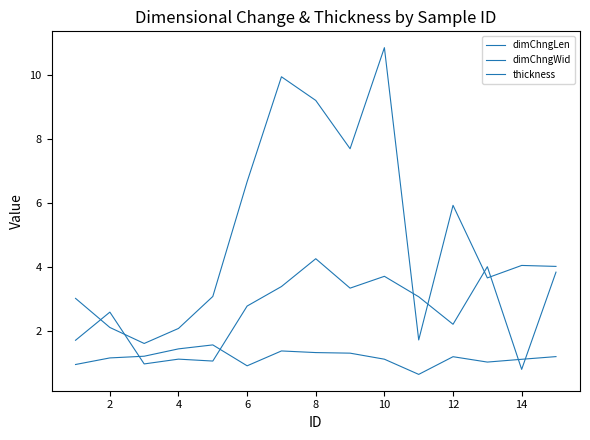

Is this an area chart (filled region under the line)?

No